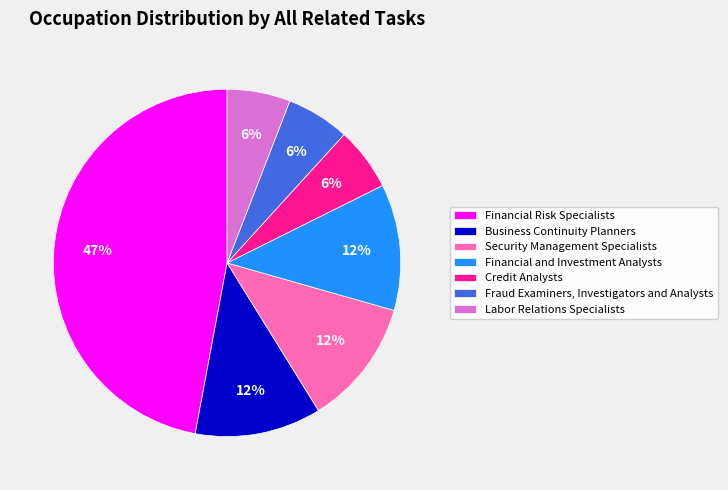

How many segments does this pie chart have?

7